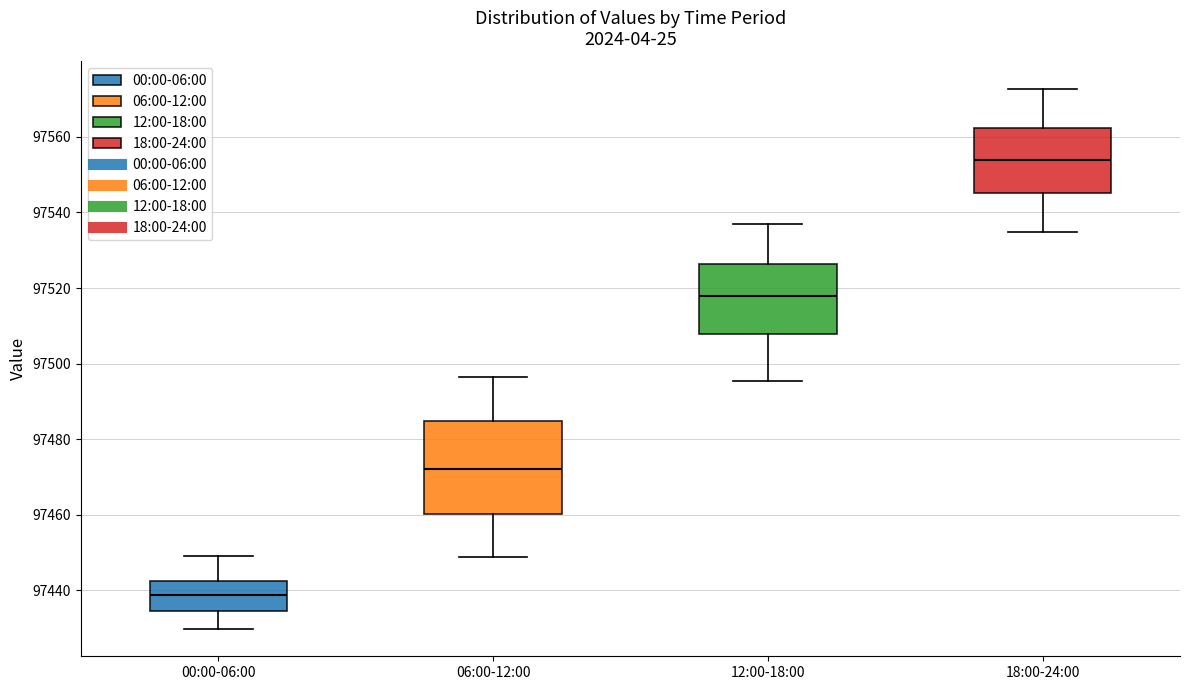

Where does the upper whisker of the box for 06:00-12:00 end on the y-axis? The values are not printed on the chart, so give them approximately, as read against the axis.

97496